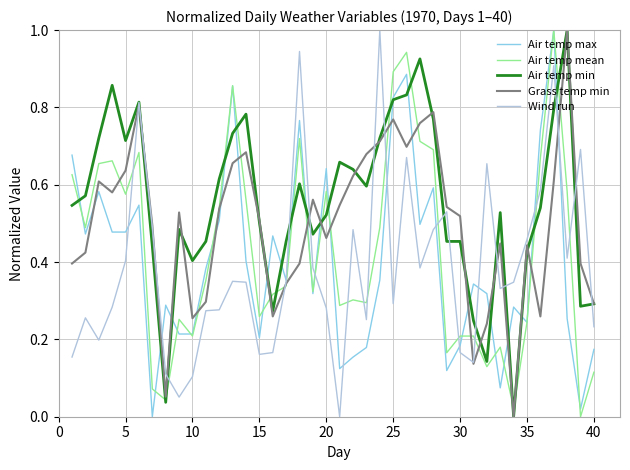

How many lines are shown in the chart?

5